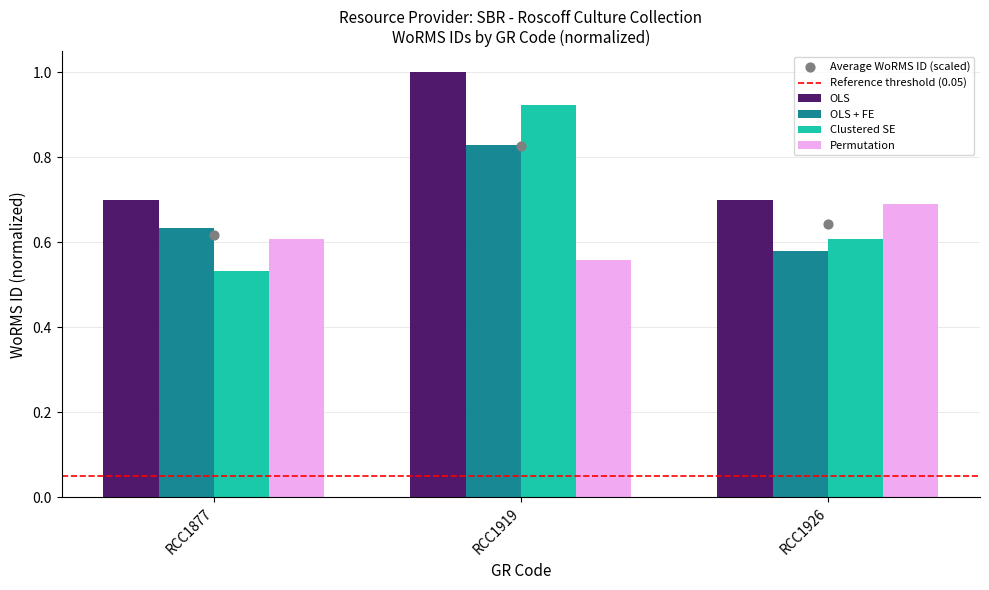

What is the change in value from RCC1877 to RCC1919?

+0.3